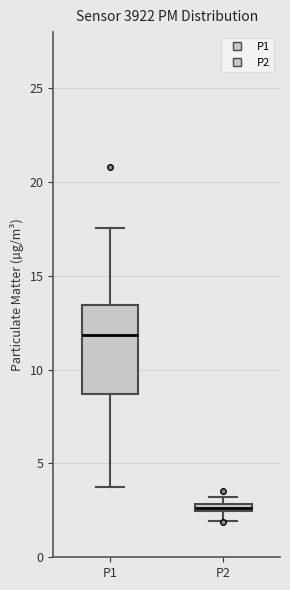

Which box has the highest median line?

P1